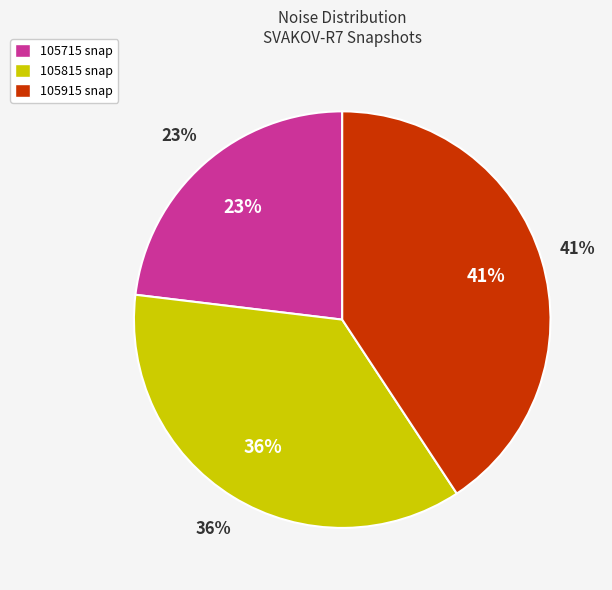

To the nearest percent, what percentage of the pie is 20160603105815172_SVAKOV-R7_snap.fits?

36%